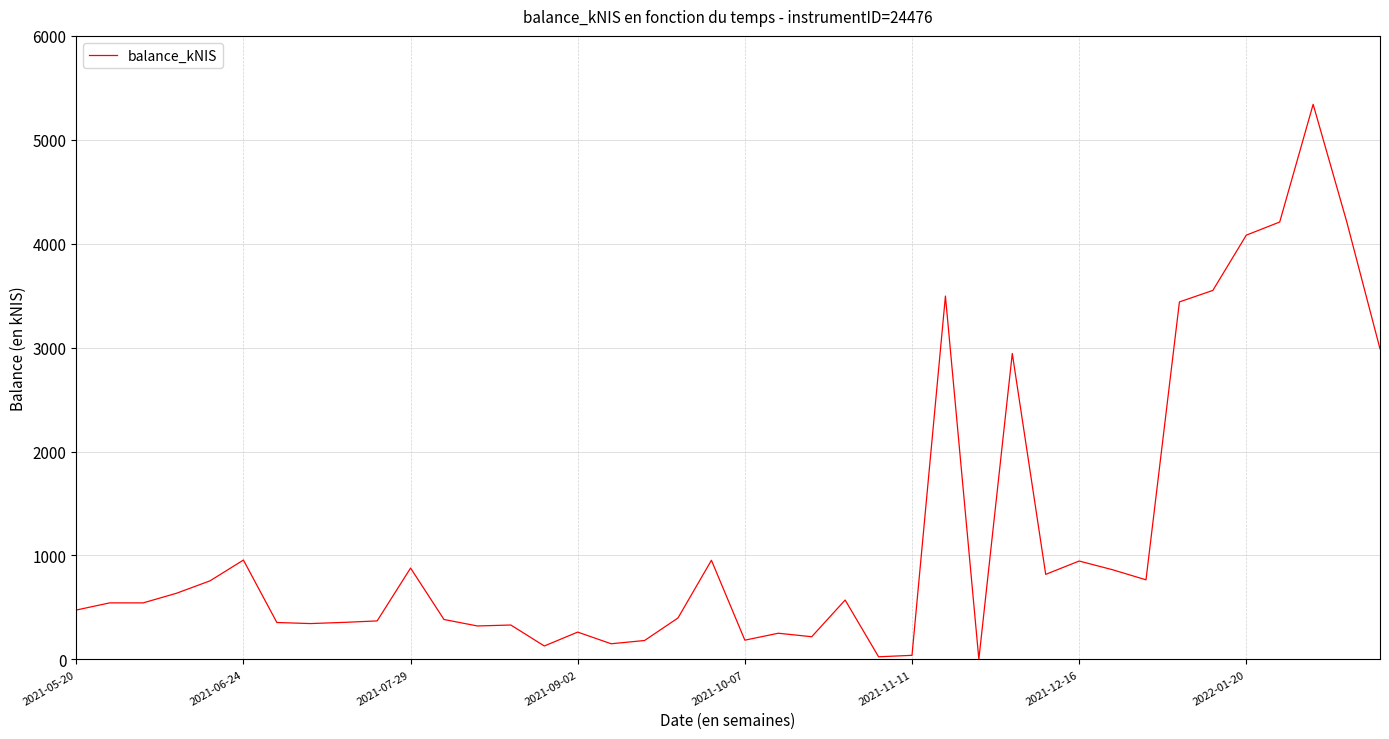

What is the difference between the second highest and minimum values?

4215.3